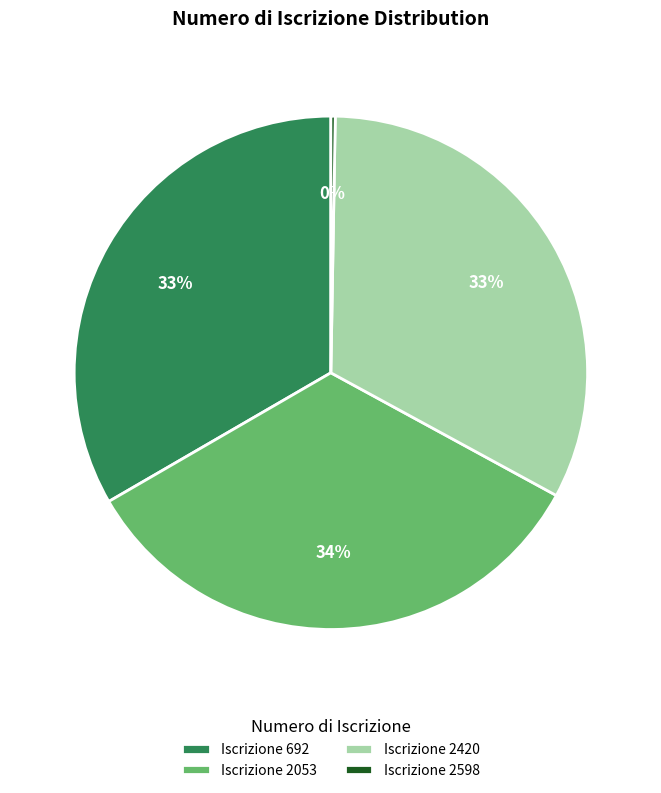

Approximately how many times larger is the value at Iscrizione 692 compared to Iscrizione 2420?

1.0